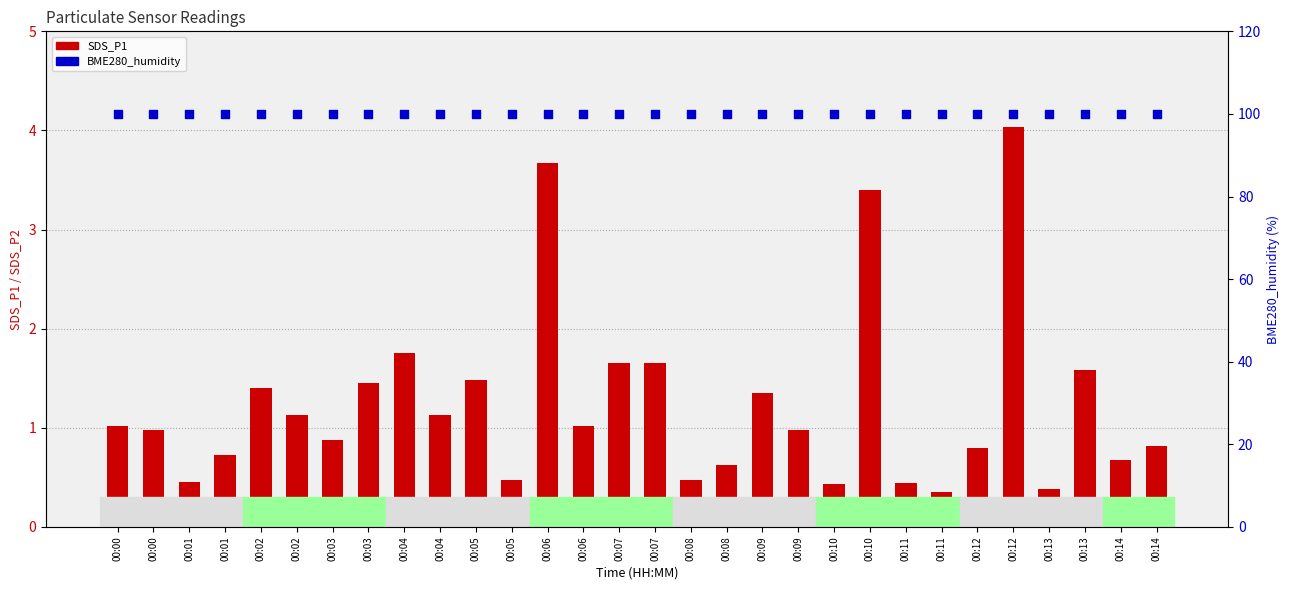

What are all the series names shown in the legend?

SDS_P1, BME280_humidity